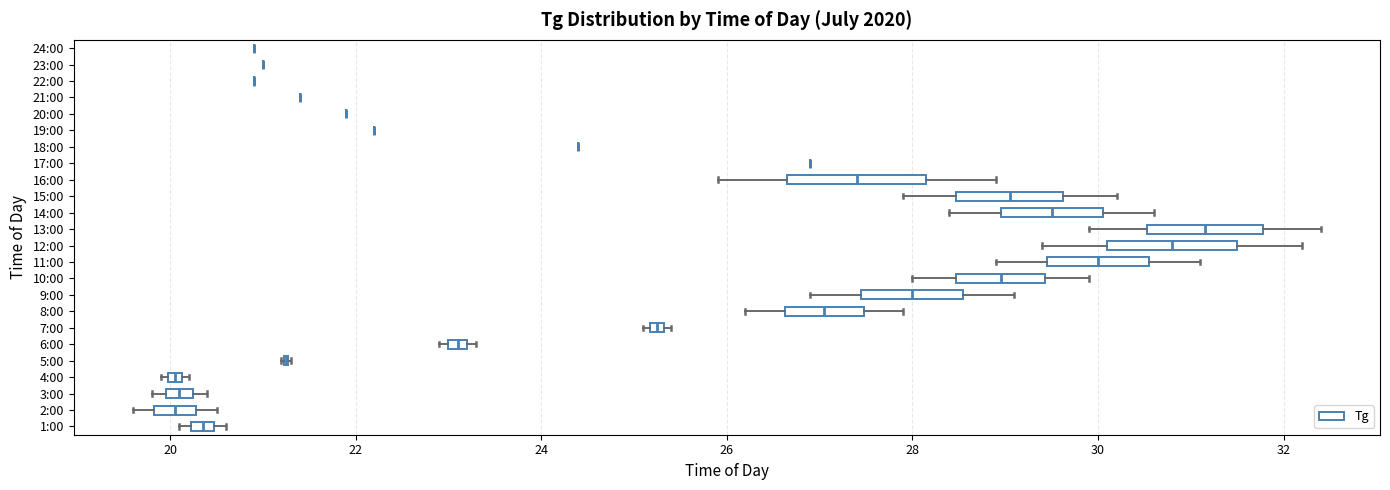

Where does the right whisker of the box for 13:00 end on the x-axis? The values are not printed on the chart, so give them approximately, as read against the axis.

32.4